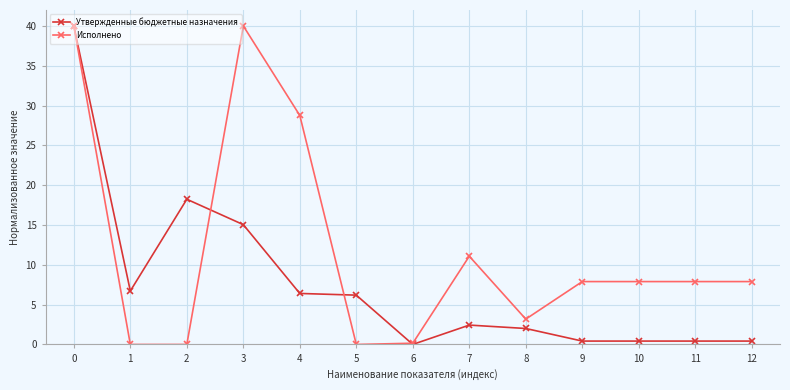

What is the sum of all Исполнено values?

154.8